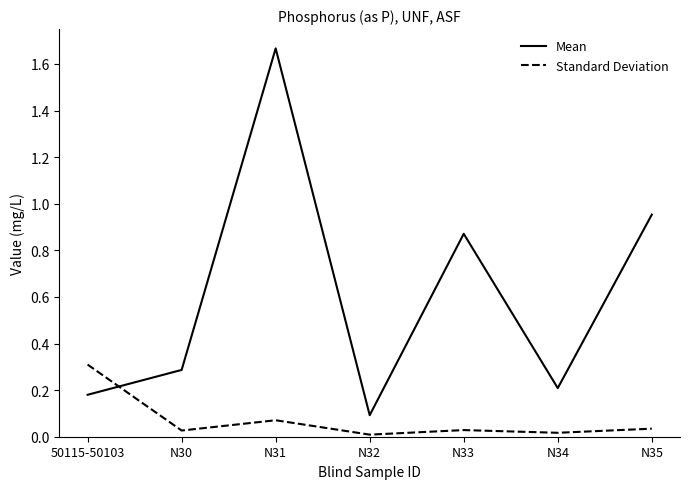

The Mean series shows 0.6 at N35. True or false?

False